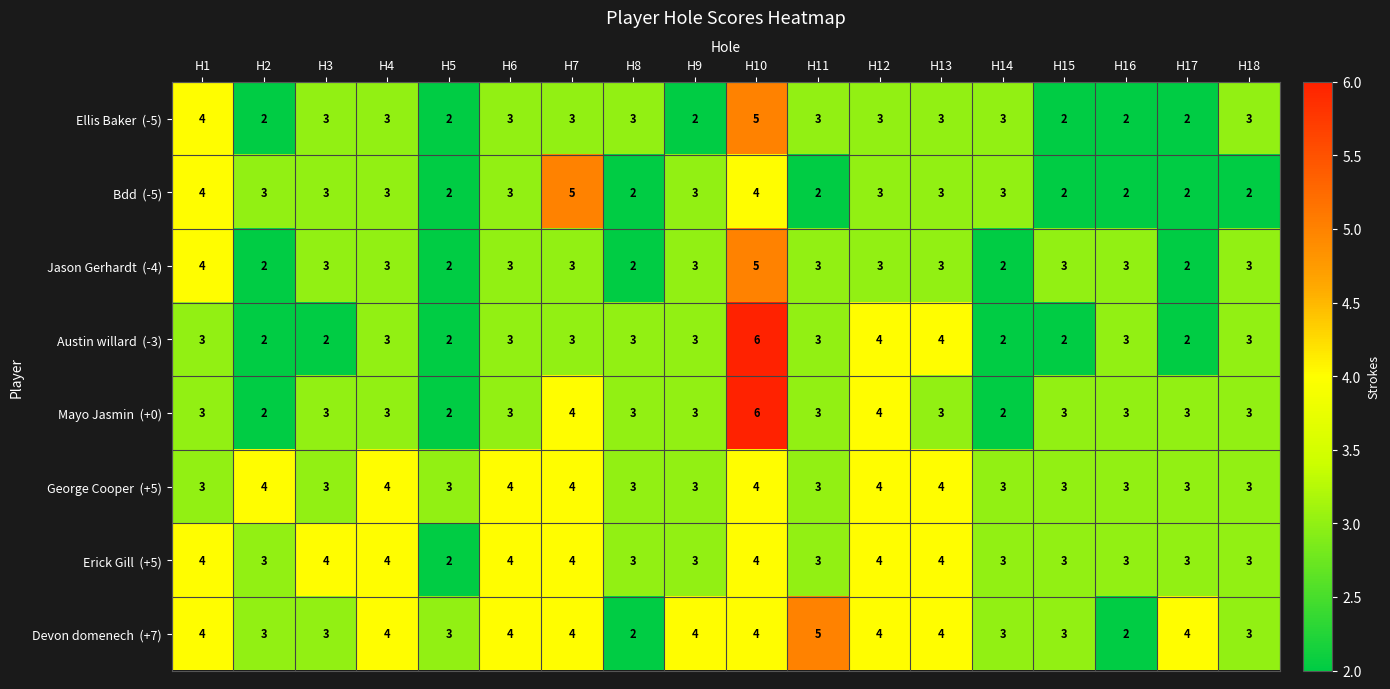

Which category has the highest value across all series?

H10